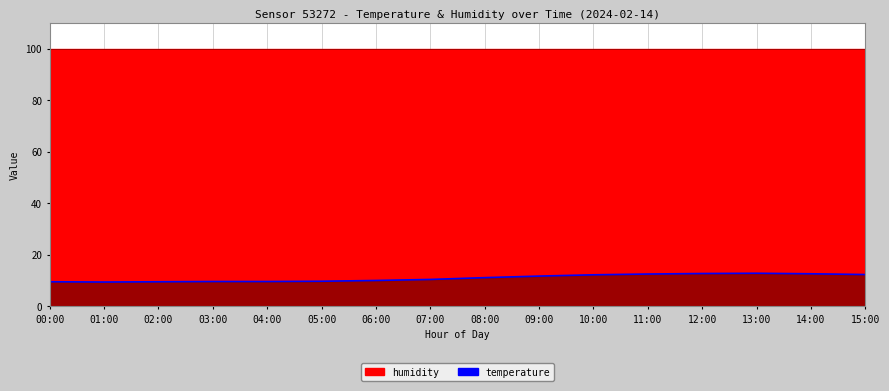

What is the difference between the maximum and second lowest values?

3.3